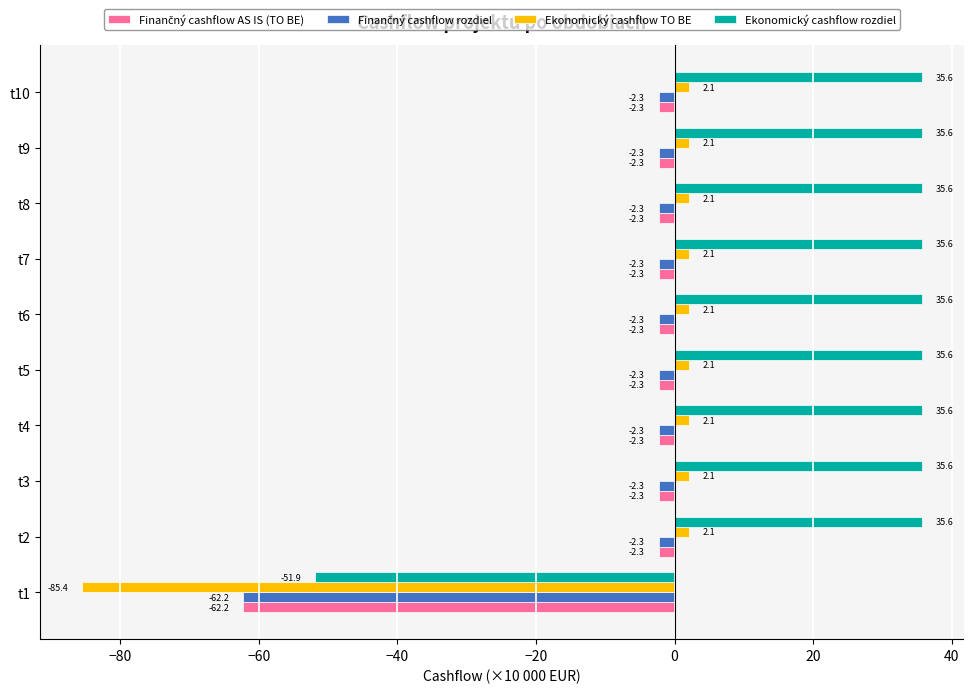

The Ekonomický cashflow rozdiel series shows 35.6 at t10. True or false?

True